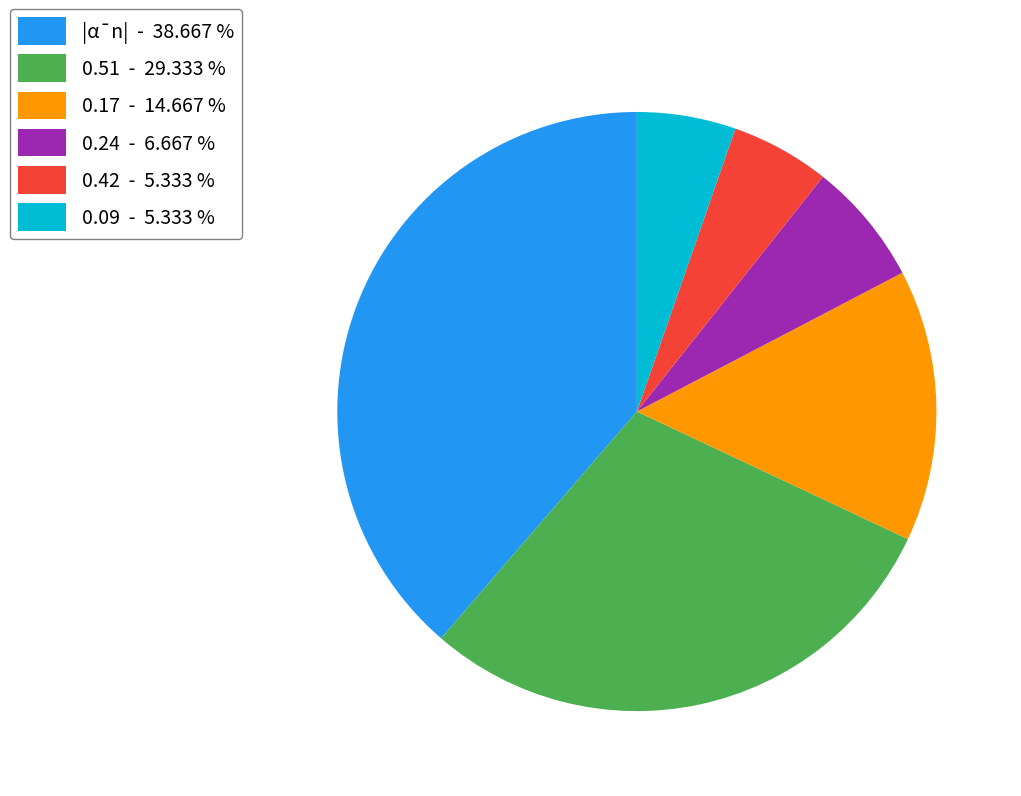

Does 0.24 - 6.667 % represent more than half of the total?

No